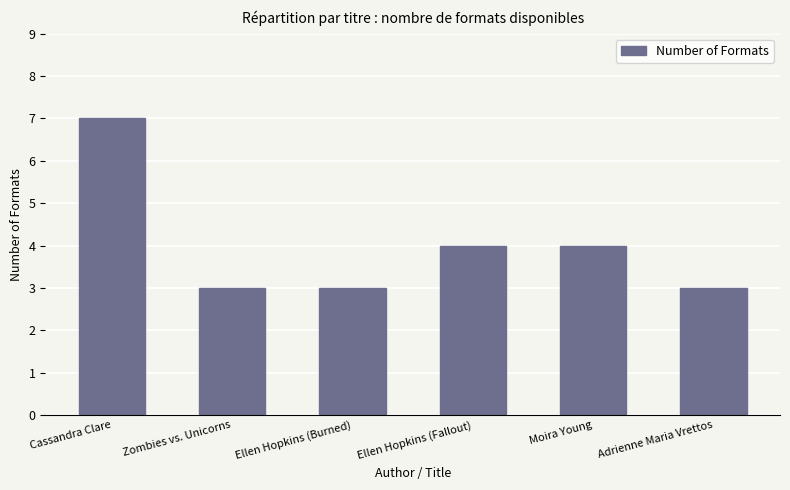

Which has a higher value, Moira Young or Ellen Hopkins (Burned)?

Moira Young